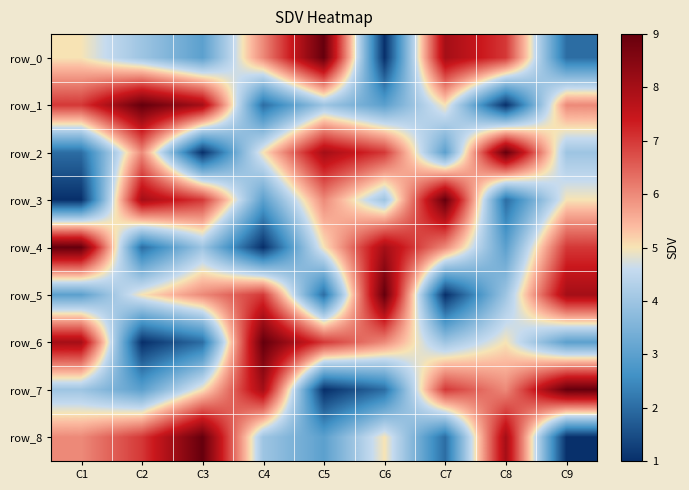

At which label does row_2 reach its minimum?

C3